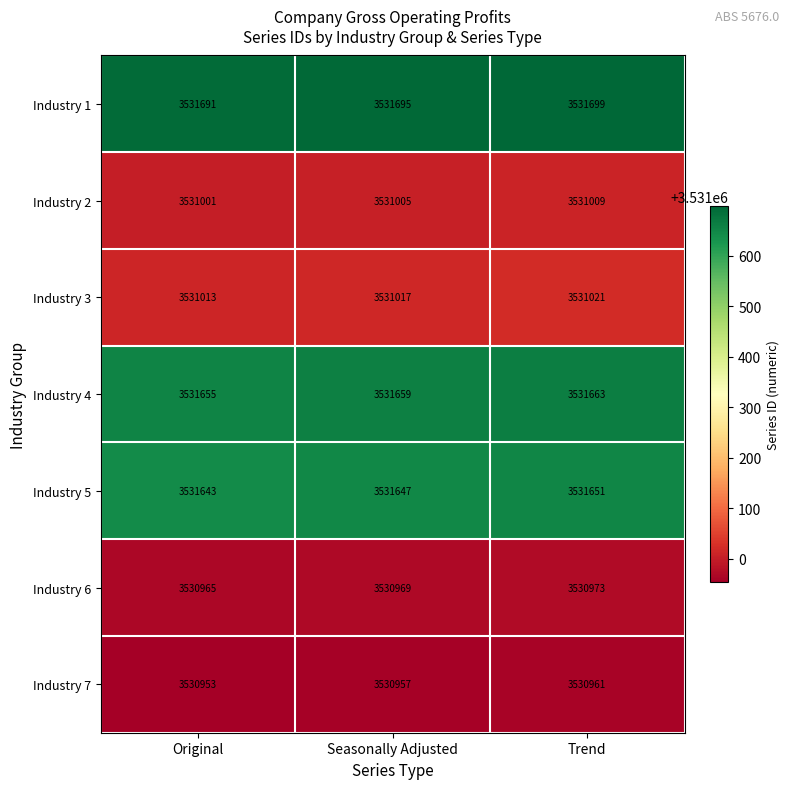

What is the sum of all Industry 3 values?

10593051